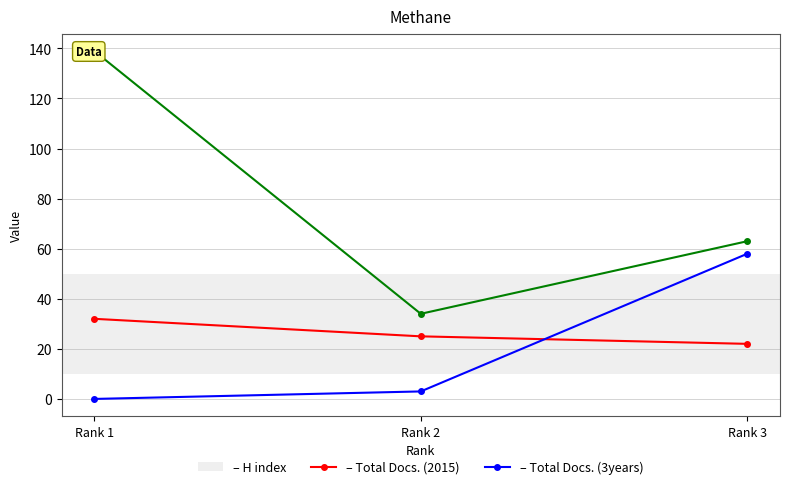

Where does the H index series first go above 25?

Rank 1